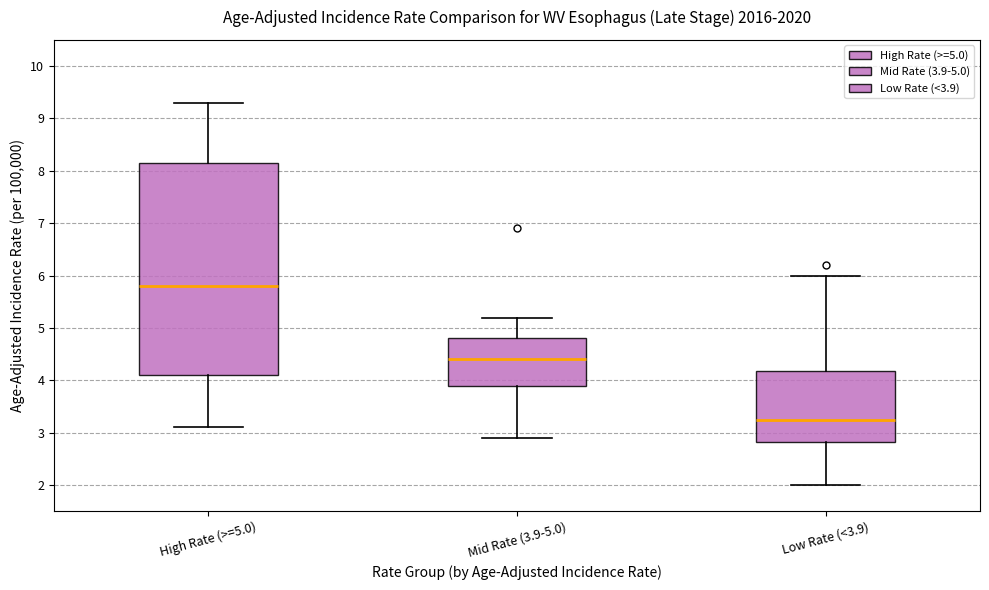

Comparing the boxes themselves (not the whiskers), which one is the tallest?

High Rate (>=5.0)